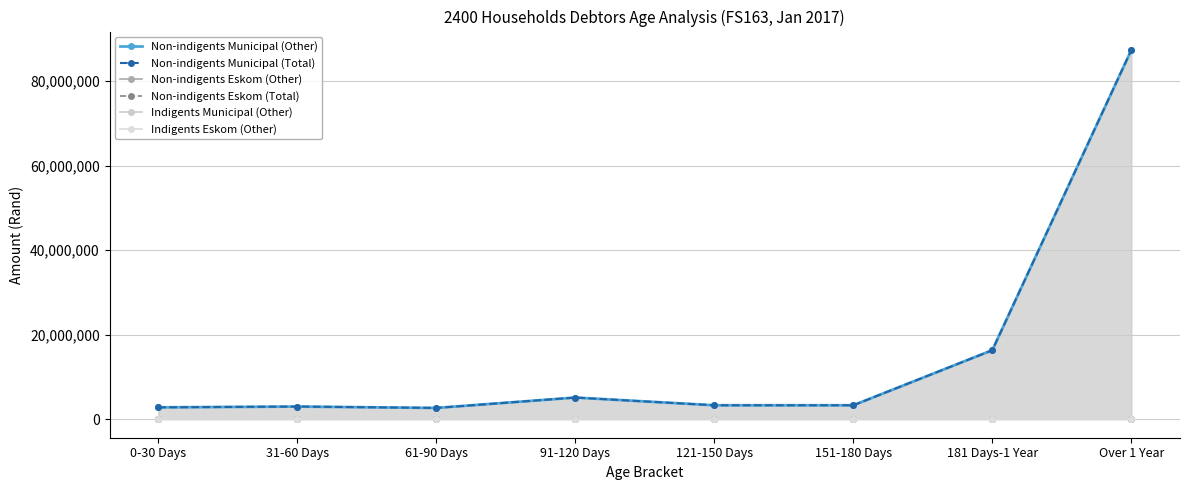

True or false: Indigents Municipal (Other) and Non-indigents Eskom (Total) intersect in this chart.

False